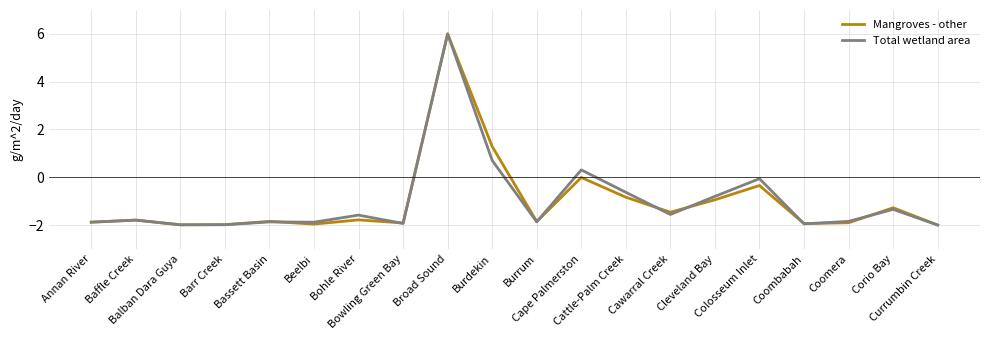

Which label corresponds to the largest value in the chart?

Broad Sound